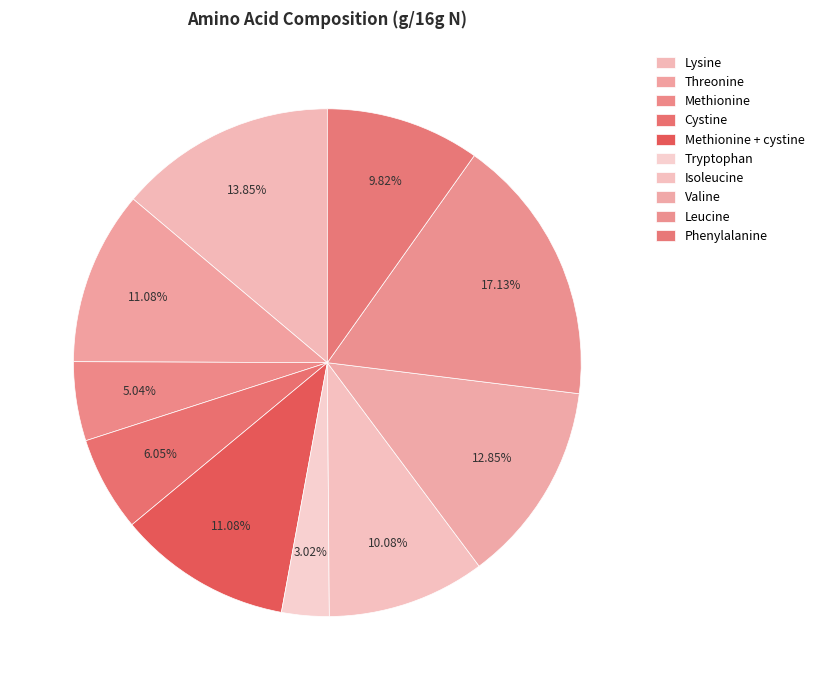

Count the number of slices in the pie.

10